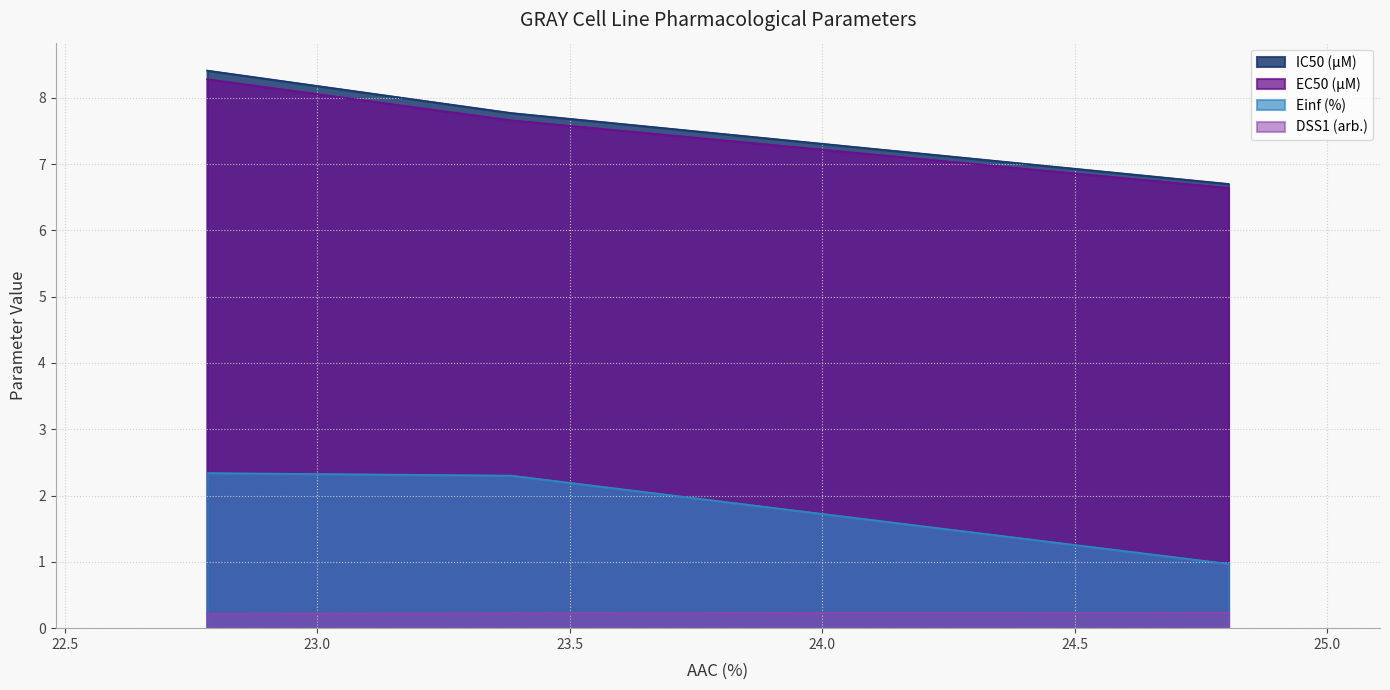

Which series has the widest spread of values?

IC50 (µM)